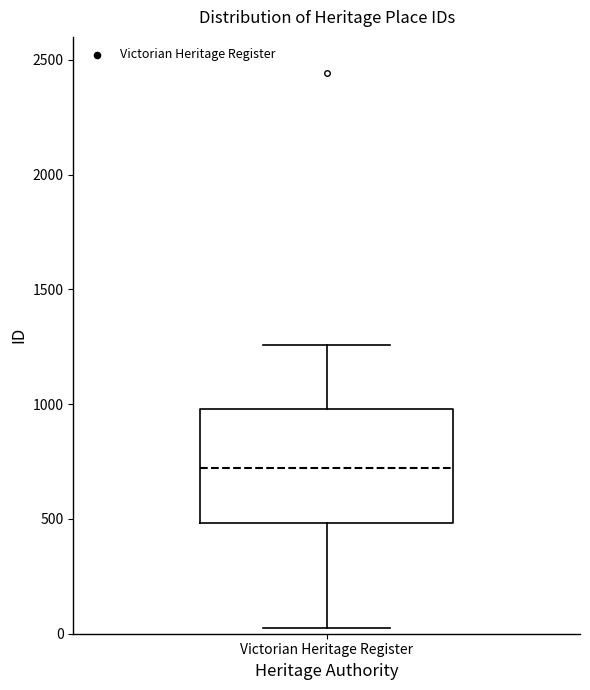

Read this box plot against the y-axis: the position of the median line, the range covered by the box, and the ends of both whiskers. The values are not printed on the chart, so give them approximately, as read against the axis.

median 700, box 500 to 1000, whiskers 50 to 1250